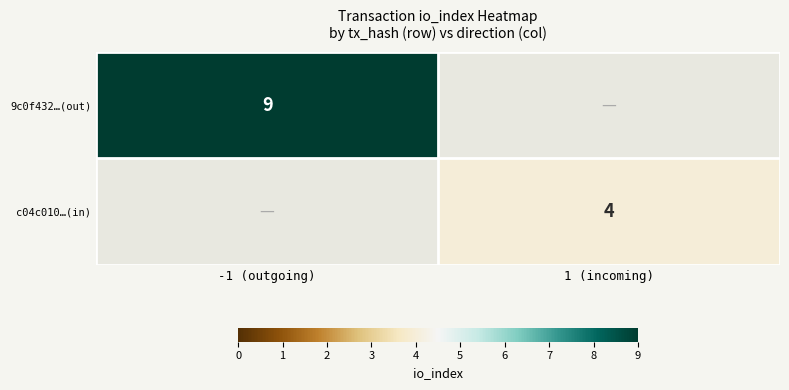

Is the value of 9c0f432…(out) at -1 (outgoing) greater than the value of c04c010…(in) at 1 (incoming)?

Yes